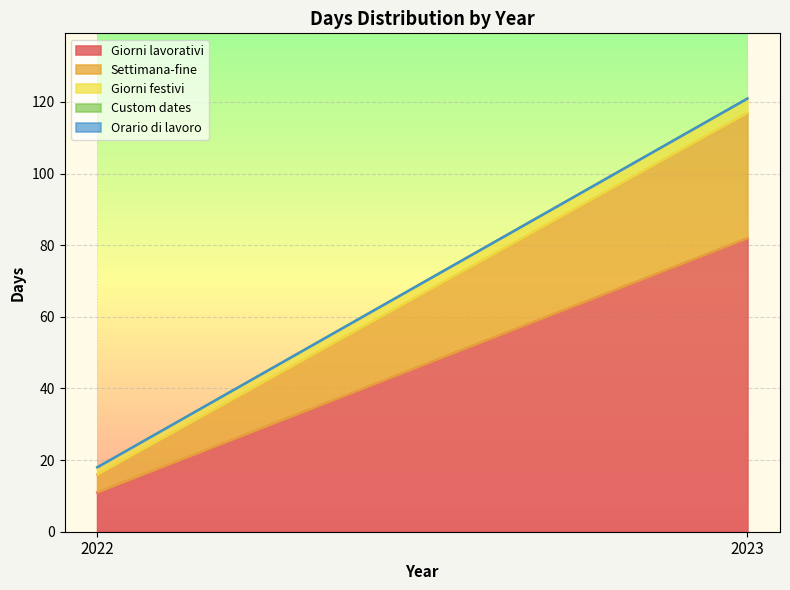

The Giorni lavorativi series shows 26 at 2023. True or false?

False